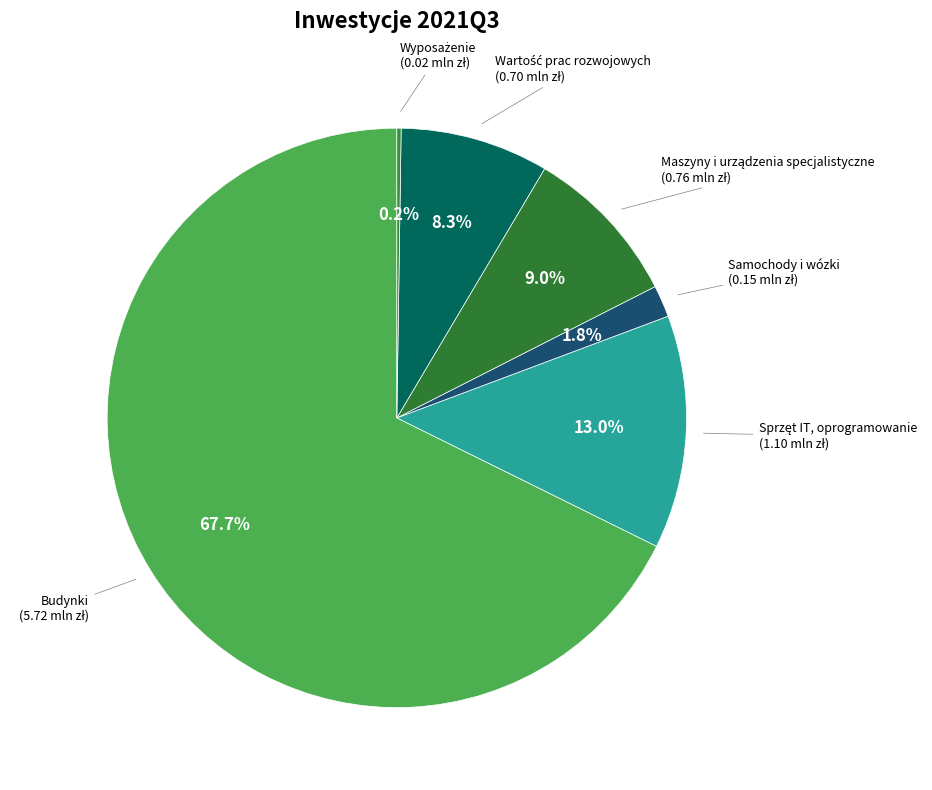

True or false: Samochody i wózki accounts for 2% of the total.

True